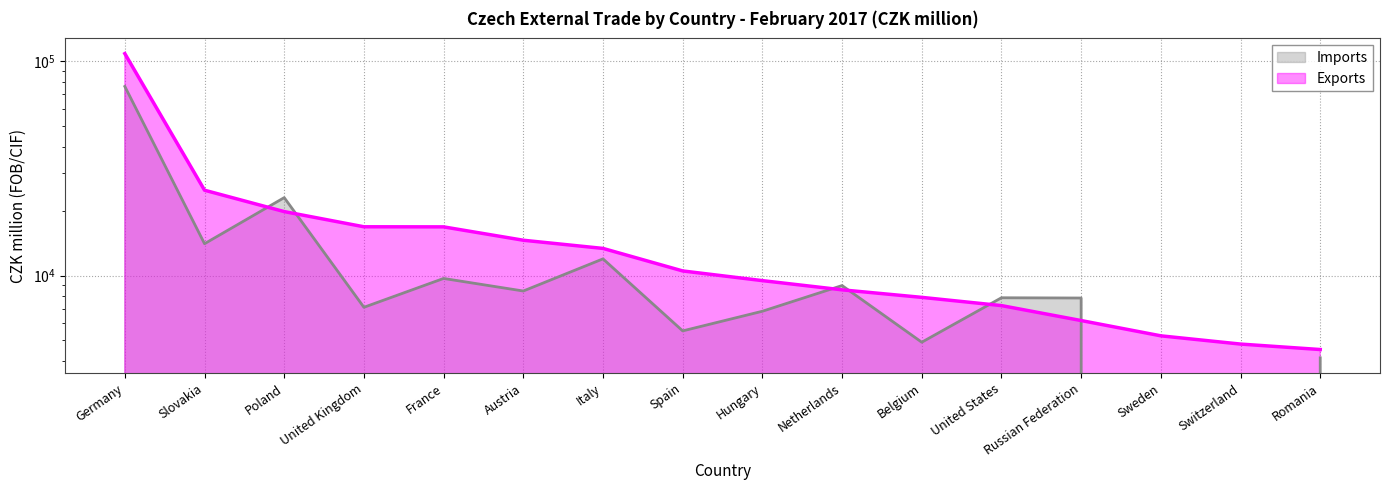

Rank the series by their average value, from highest to lowest.

Exports, Imports